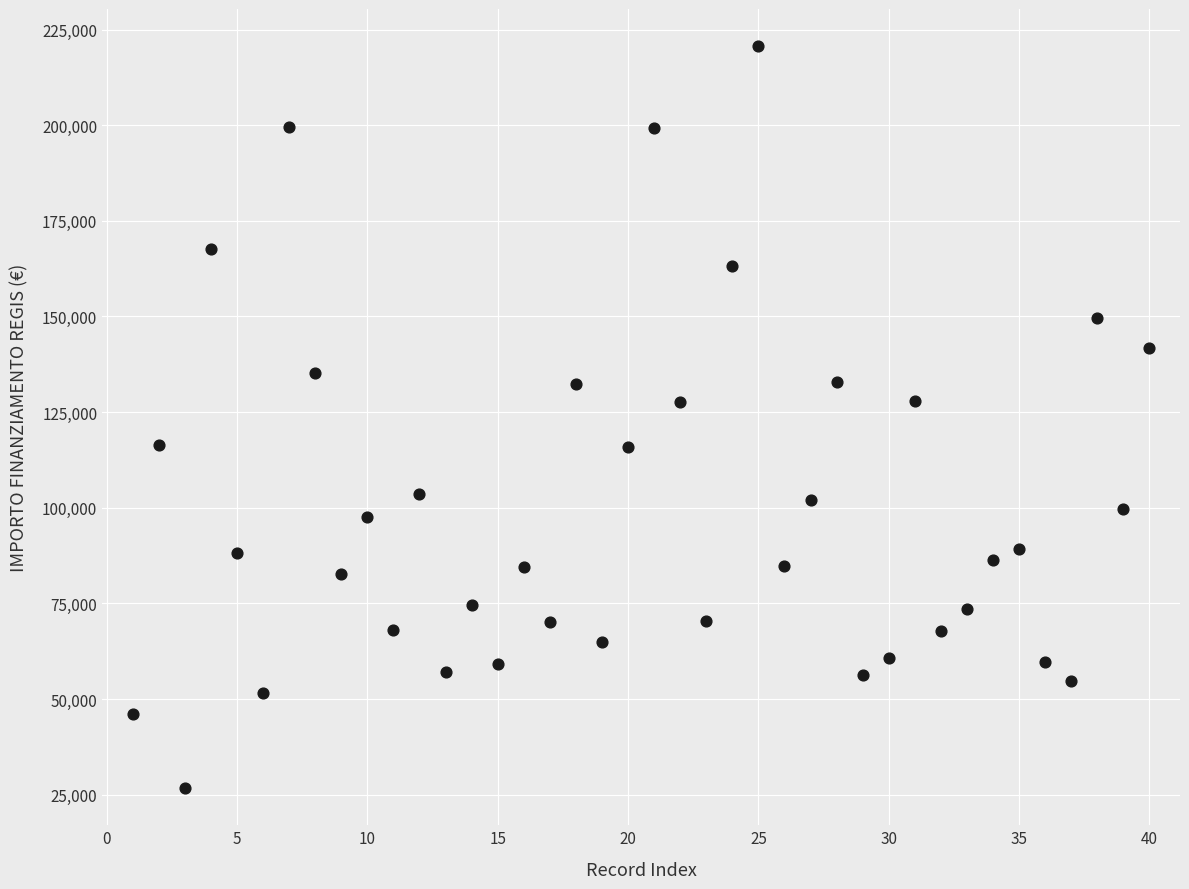

What is the range of X values (max minus min)?

39.0